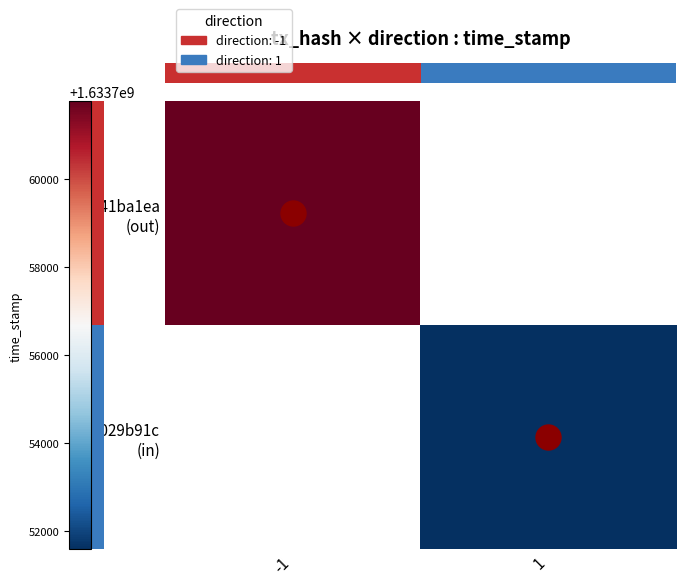

List the labels in order of row_1 value, smallest first.

-1, 1